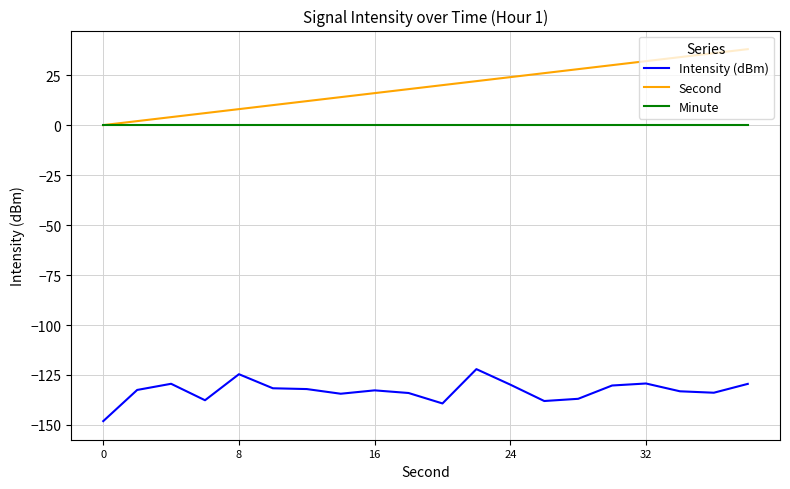

What is the average value of the Second series?

19.0